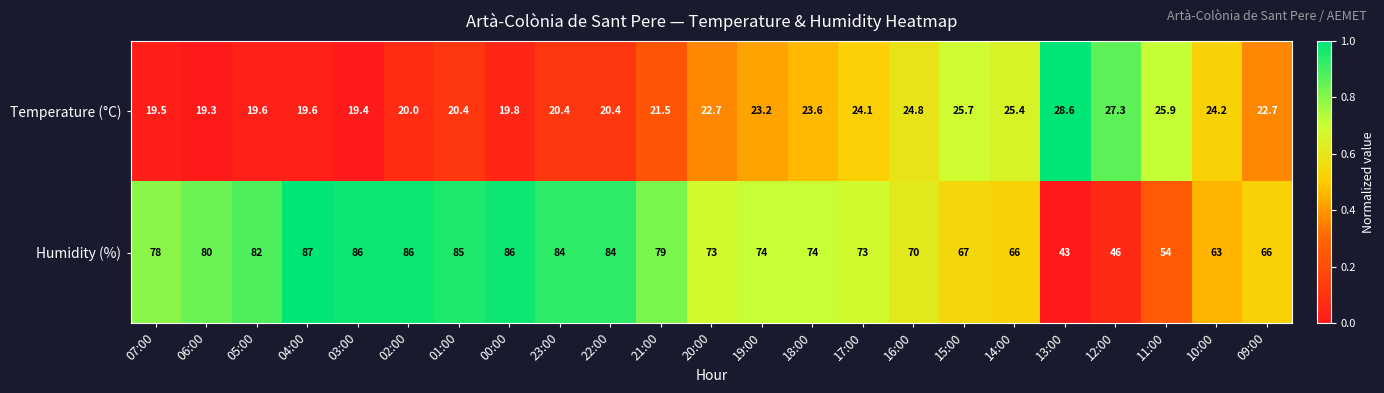

At how many categories does at least one series exceed 60?

20